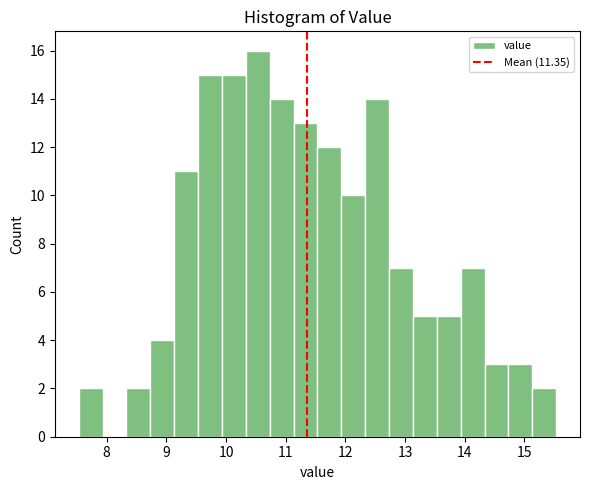

Reading left to right, list every bar in this chart as the range it spans on the x-axis followed by its height. Neither the bar edges nor the heights are printed on the chart, so give them approximately, as read against the axes.

7.53 to 7.93: 2
7.93 to 8.33: 0
8.33 to 8.73: 2
8.73 to 9.13: 4
9.13 to 9.53: 11
9.53 to 9.93: 15
9.93 to 10.33: 15
10.33 to 10.73: 16
10.73 to 11.13: 14
11.13 to 11.53: 13
11.53 to 11.93: 12
11.93 to 12.33: 10
12.33 to 12.73: 14
12.73 to 13.13: 7
13.13 to 13.53: 5
13.53 to 13.93: 5
13.93 to 14.33: 7
14.33 to 14.73: 3
14.73 to 15.13: 3
15.13 to 15.53: 2